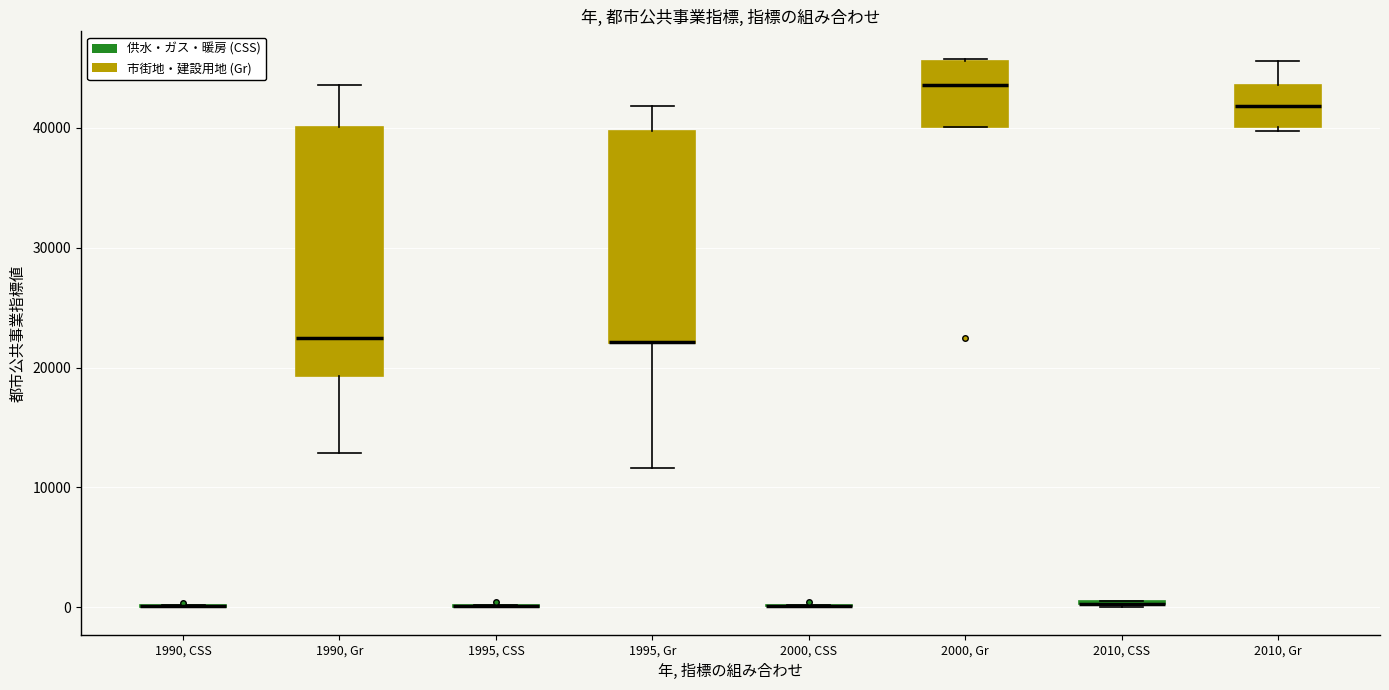

Comparing the boxes themselves (not the whiskers), which one is the tallest?

1990, Gr